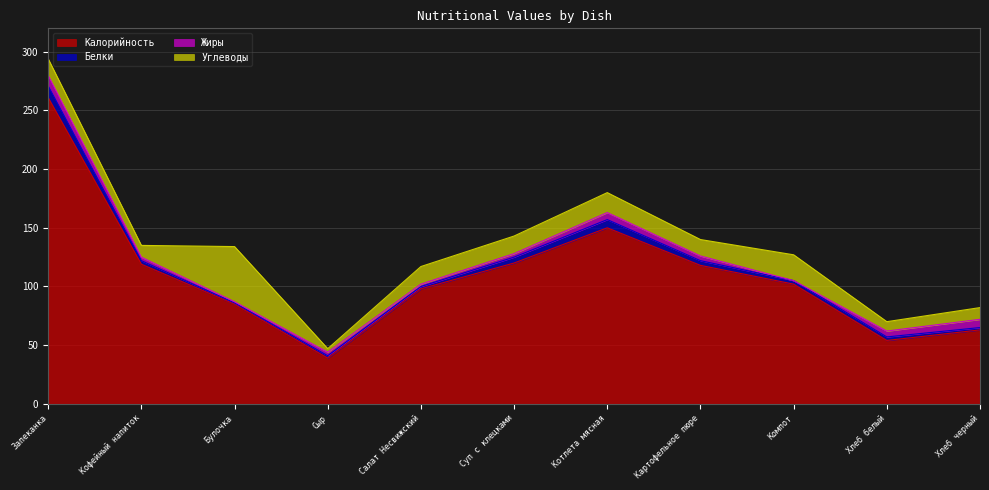

Which series has the largest total across all categories?

Калорийность